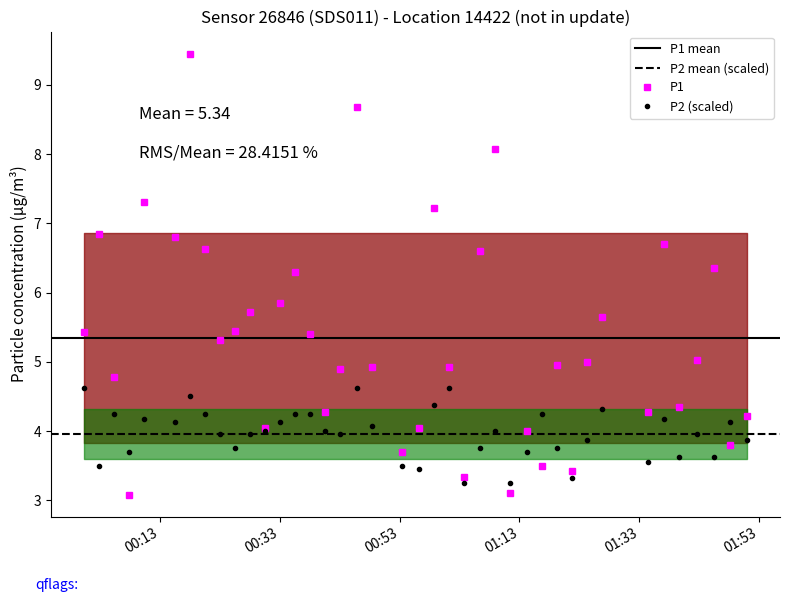

True or false: P2 (scaled) has more than 2 interior local peaks.

True